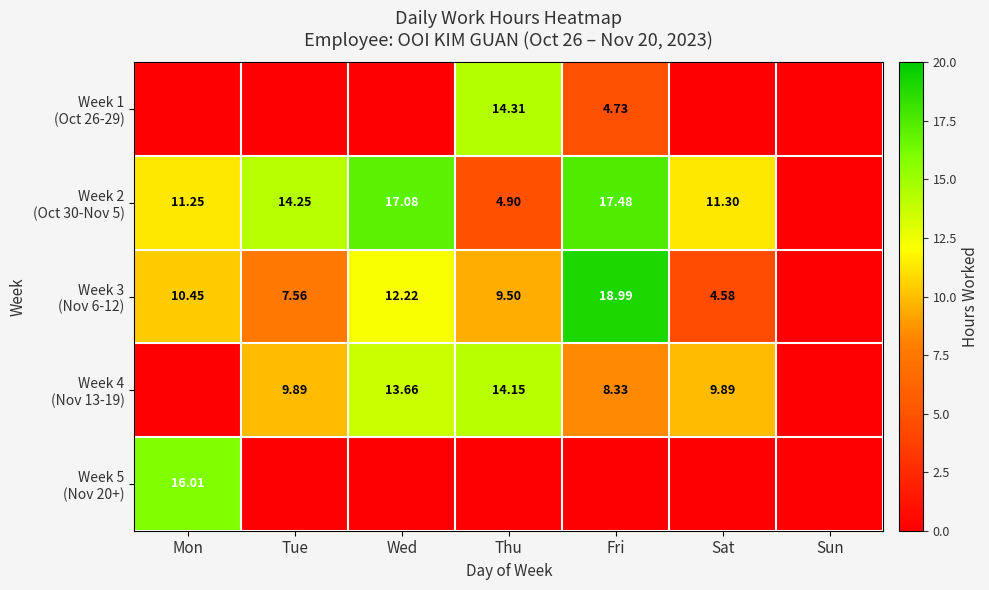

At which category is the sum across all series the highest?

Fri